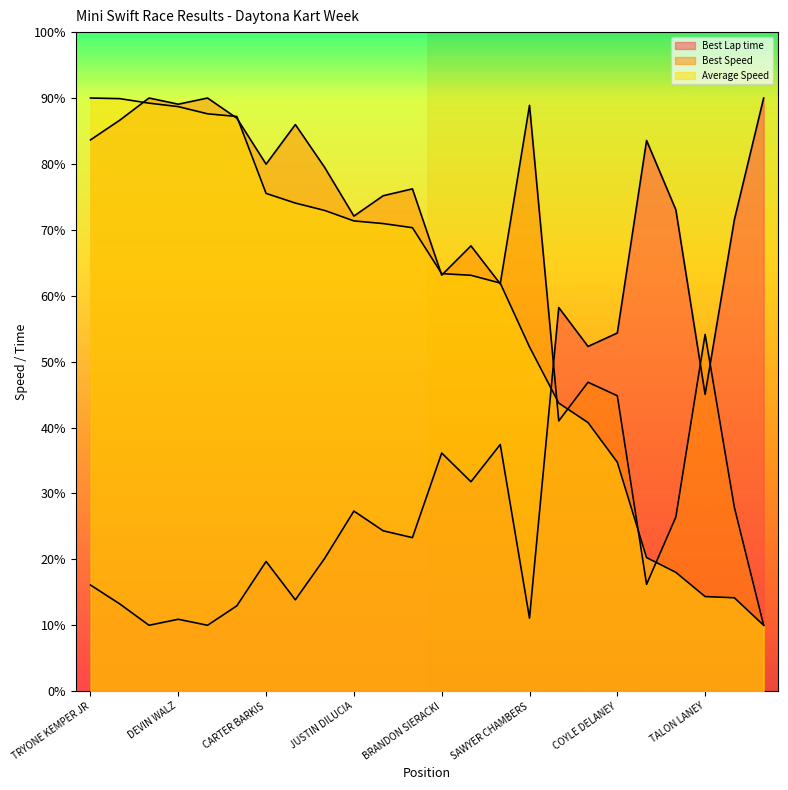

True or false: Average Speed and Best Lap time cross at least once.

True